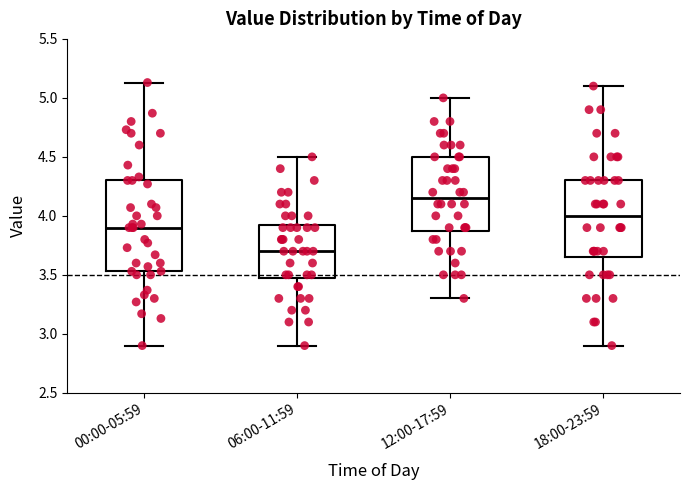

Which box is the tallest, from its lower edge to its upper edge?

00:00-05:59